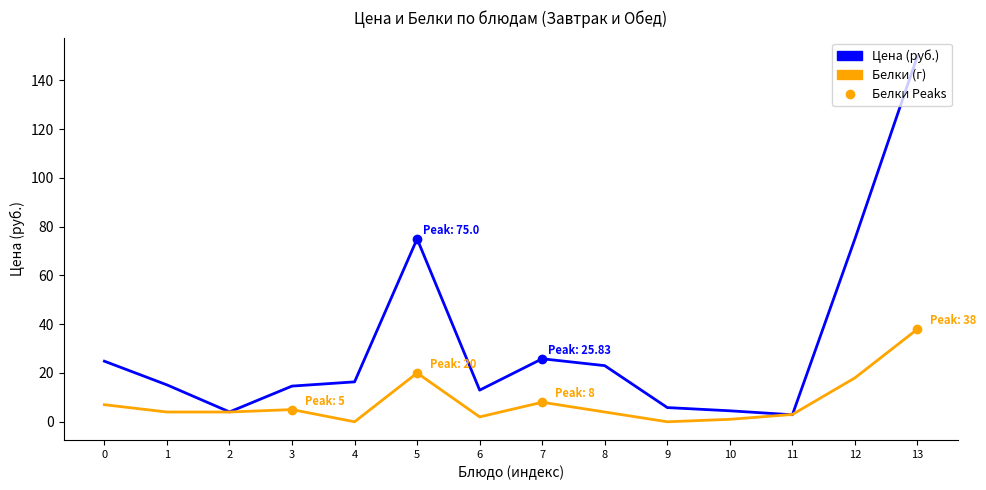

Which series has the largest range (max minus min)?

Цена (руб.)